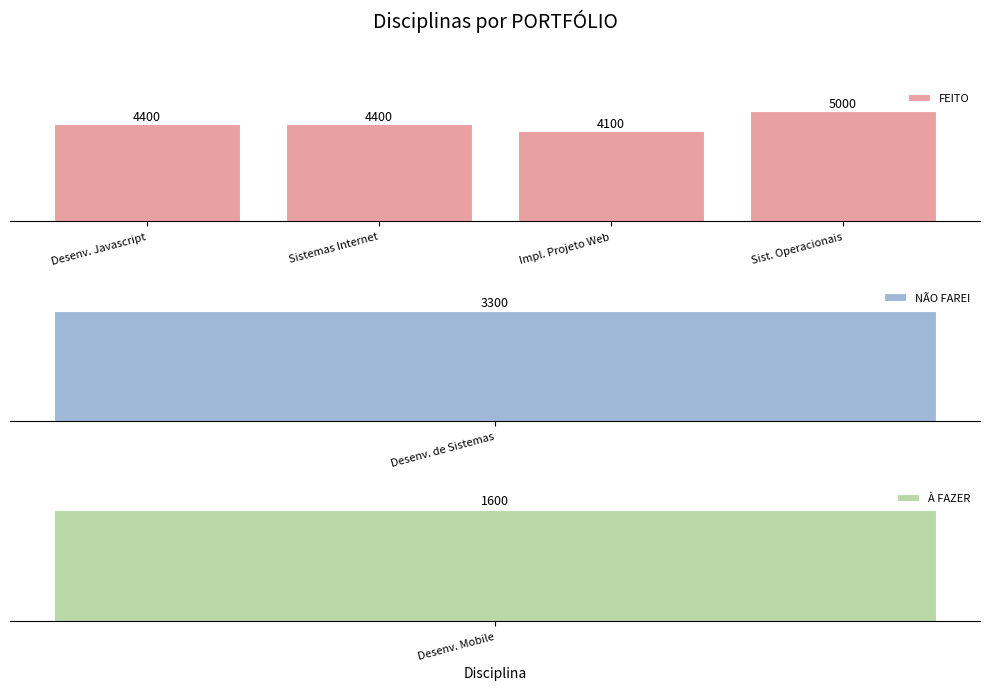

Which category has the highest value in the FEITO series?

Sist. Operacionais